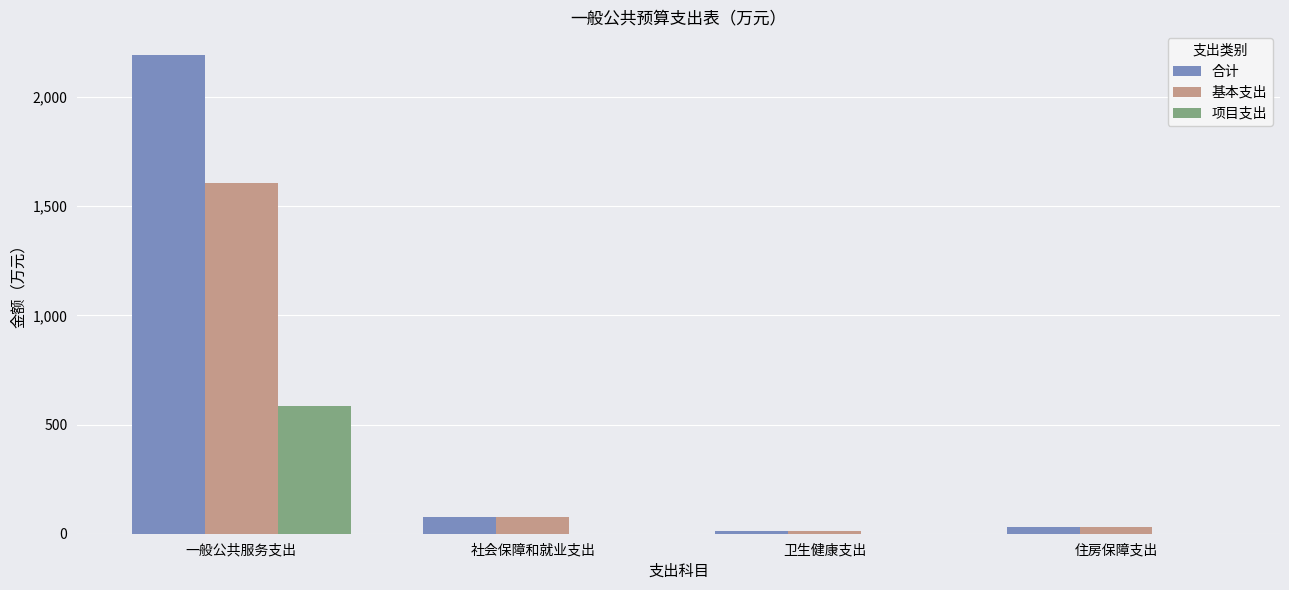

Between 一般公共服务支出 and 社会保障和就业支出, which series saw the biggest shift?

合计